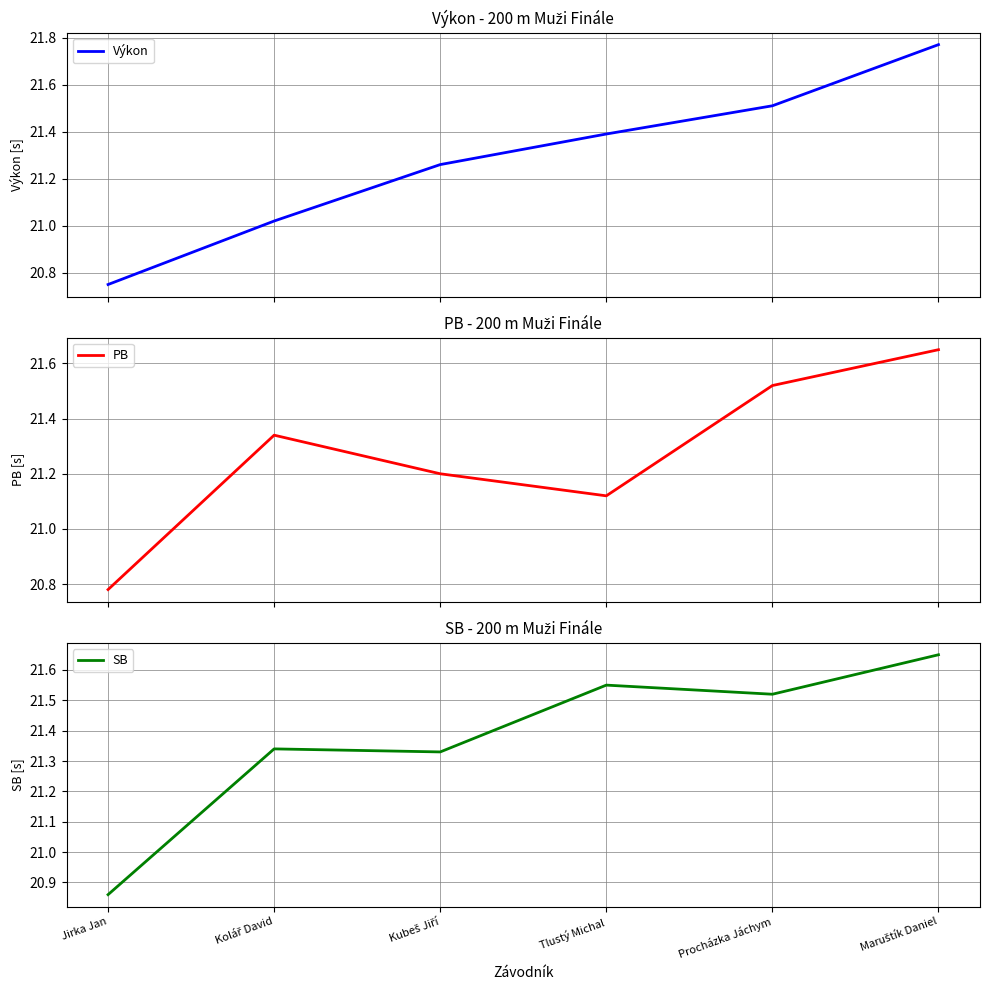

Reading right to left, transcribe all the data shown in this chart.

Výkon: Maruštík Daniel=21.8	Procházka Jáchym=21.5	Tlustý Michal=21.4	Kubeš Jiří=21.3	Kolář David=21.0	Jirka Jan=20.8
PB: Maruštík Daniel=21.6	Procházka Jáchym=21.5	Tlustý Michal=21.1	Kubeš Jiří=21.2	Kolář David=21.3	Jirka Jan=20.8
SB: Maruštík Daniel=21.6	Procházka Jáchym=21.5	Tlustý Michal=21.6	Kubeš Jiří=21.3	Kolář David=21.3	Jirka Jan=20.9